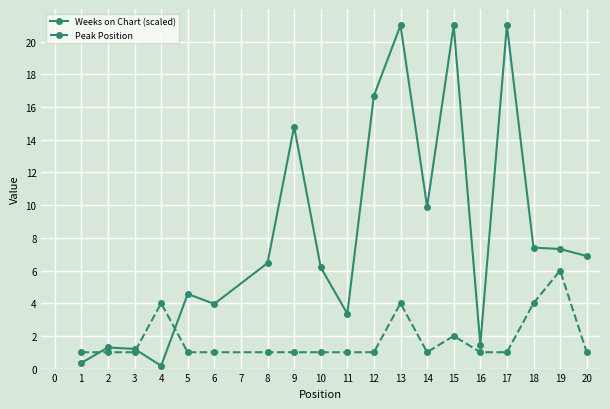

Count the number of data series in this chart.

2